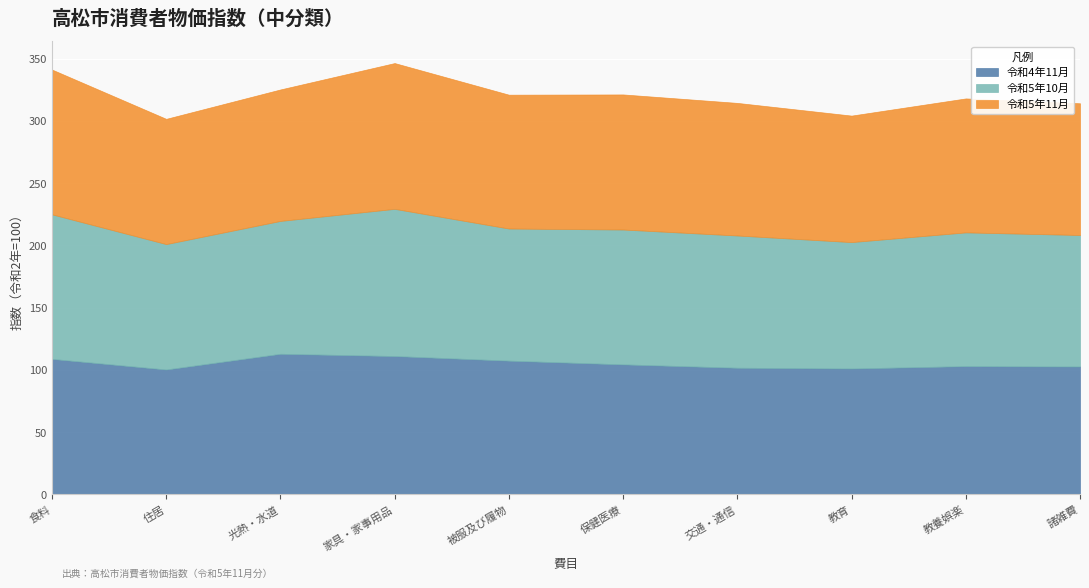

At how many categories does at least one series exceed 107?

6